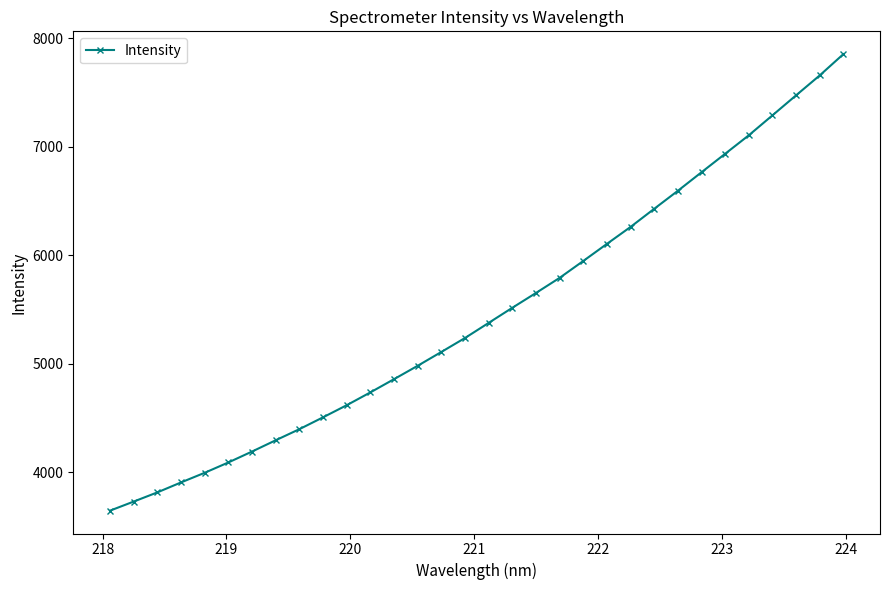

What is the maximum value shown in the chart?

7852.9